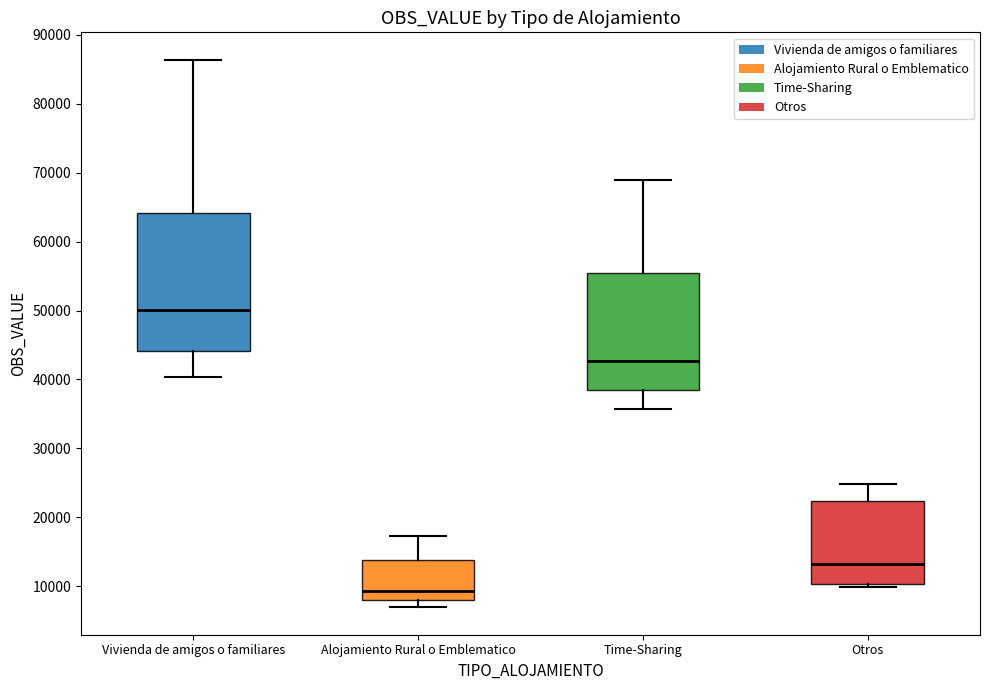

Comparing the boxes themselves (not the whiskers), which one is the tallest?

Vivienda de amigos o familiares